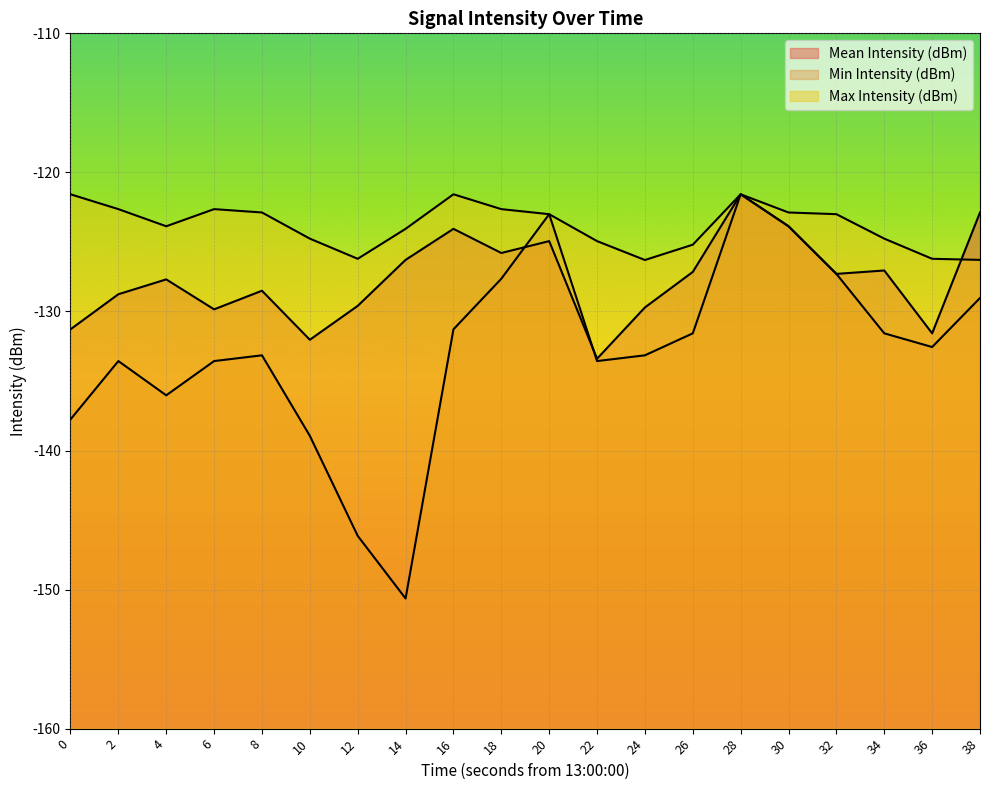

How many interior local peaks does the Mean Intensity (dBm) series have?

6